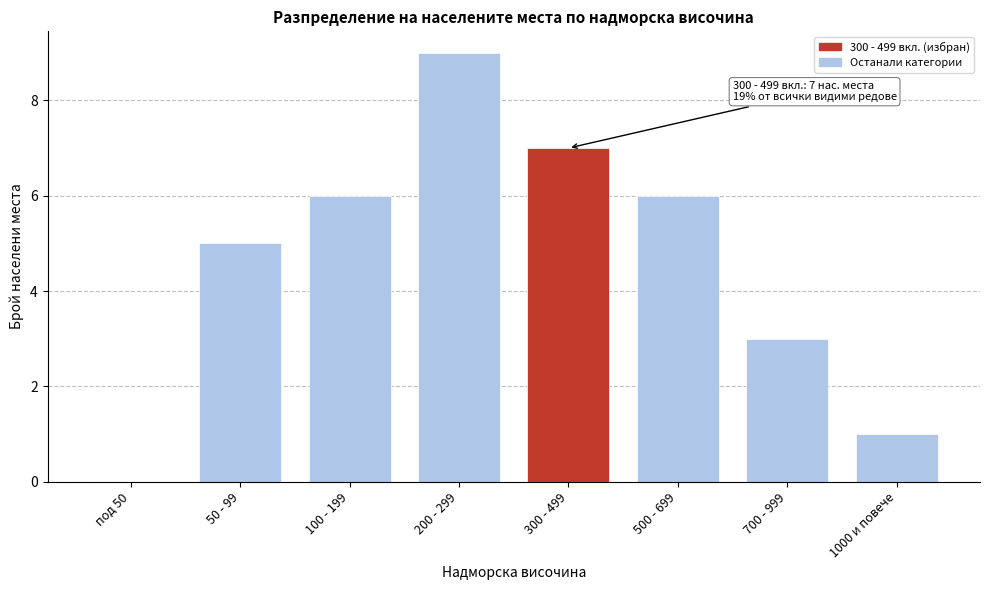

Reading left to right, transcribe all the data shown in this chart.

под 50=0	50 - 99=5	100 - 199=6	200 - 299=9	300 - 499=7	500 - 699=6	700 - 999=3	1000 и повече=1